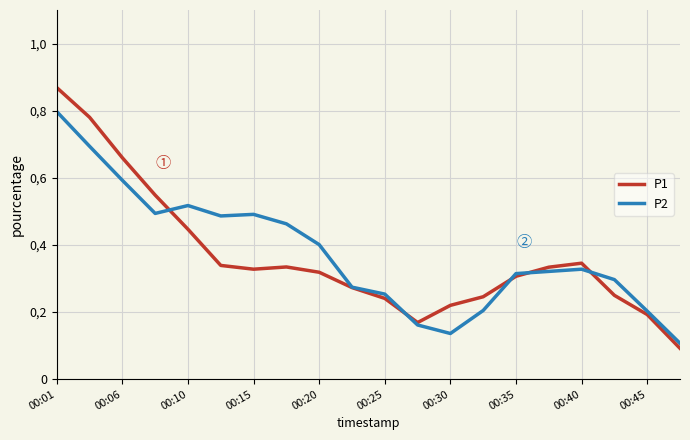

Which series has the largest range (max minus min)?

P1